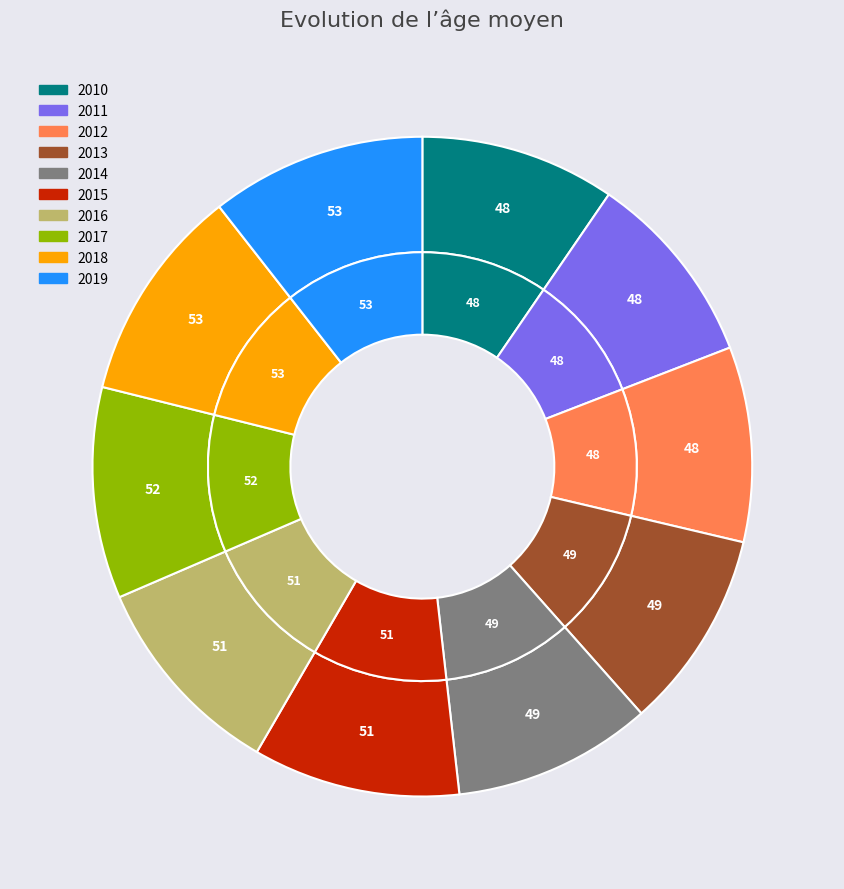

Is the sum of 2010 and 2013 greater than half?

No